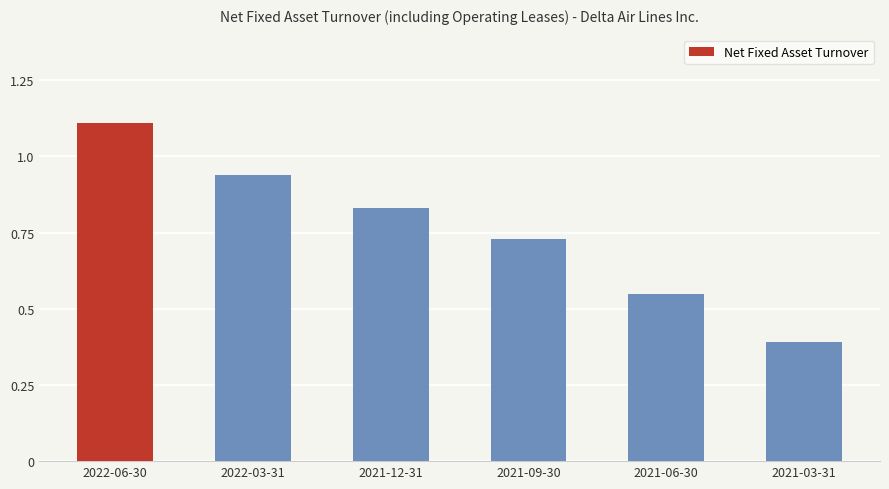

What position from the left is 2022-06-30?

1